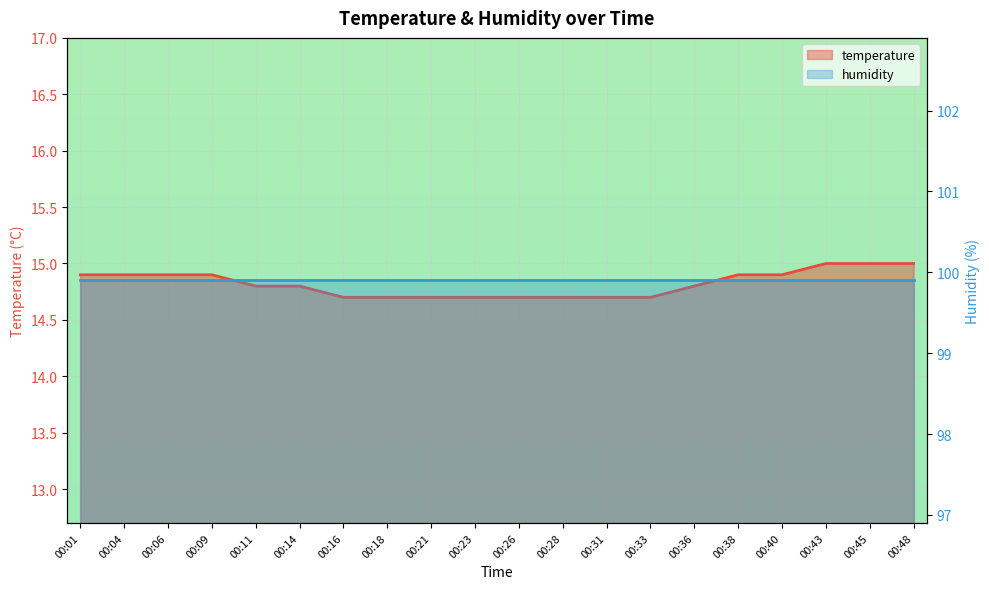

Rank the categories by value from highest to lowest.

00:43, 00:45, 00:48, 00:01, 00:04, 00:06, 00:09, 00:38, 00:40, 00:11, 00:14, 00:36, 00:16, 00:18, 00:21, 00:23, 00:26, 00:28, 00:31, 00:33